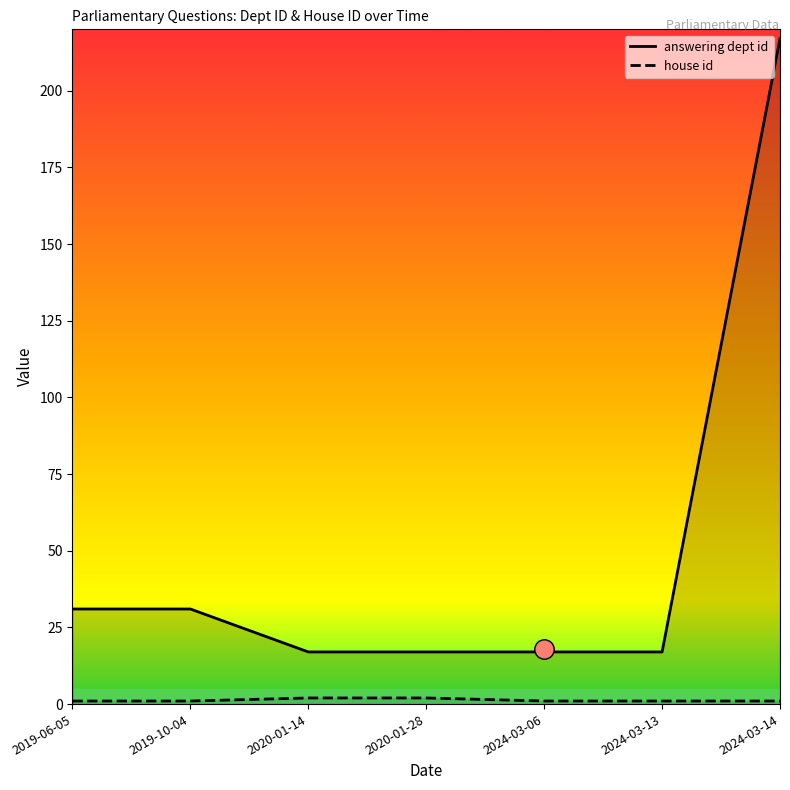

What is the total value across all series at 2024-03-14?

218